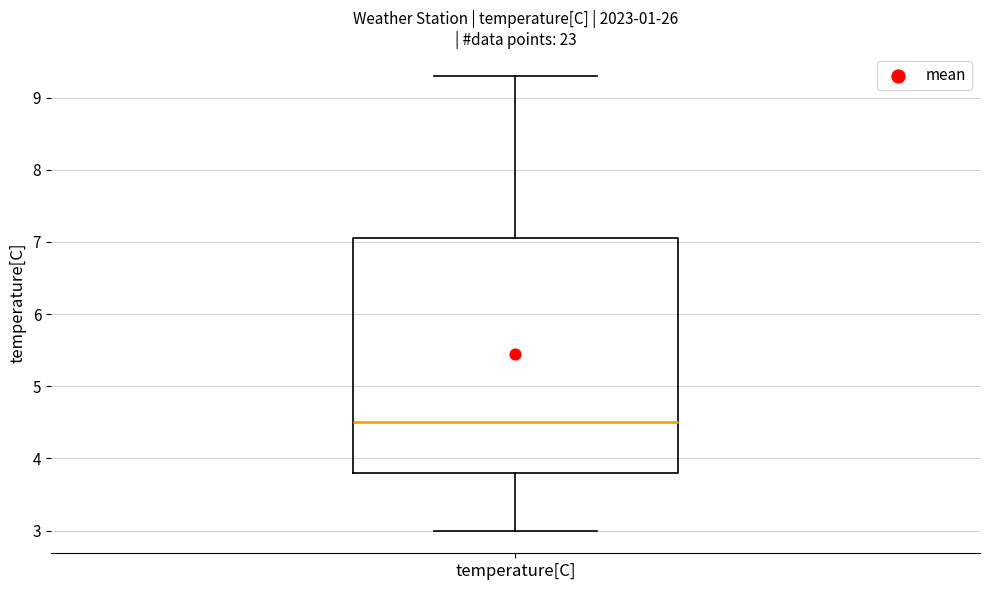

Where does the upper whisker of the box for temperature[C] end on the y-axis? The values are not printed on the chart, so give them approximately, as read against the axis.

9.3